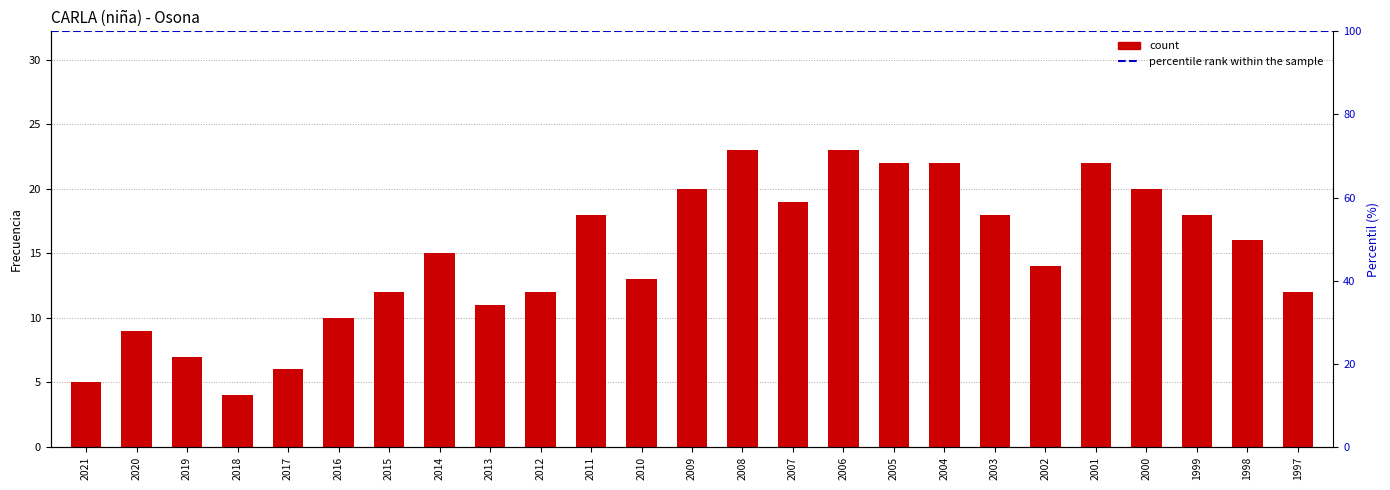

What is the greatest value displayed?

23